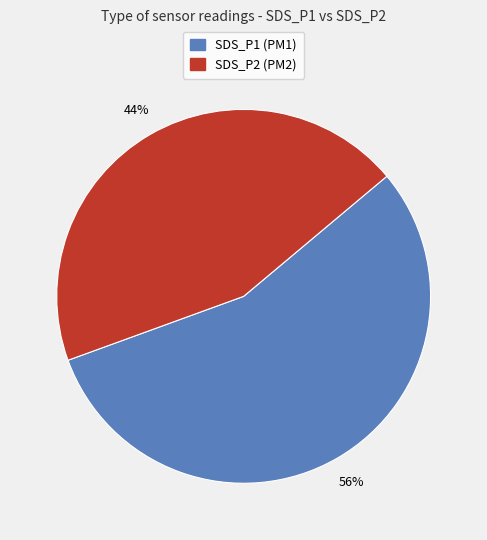

Is it true that SDS_P1 is 49% of the pie?

False